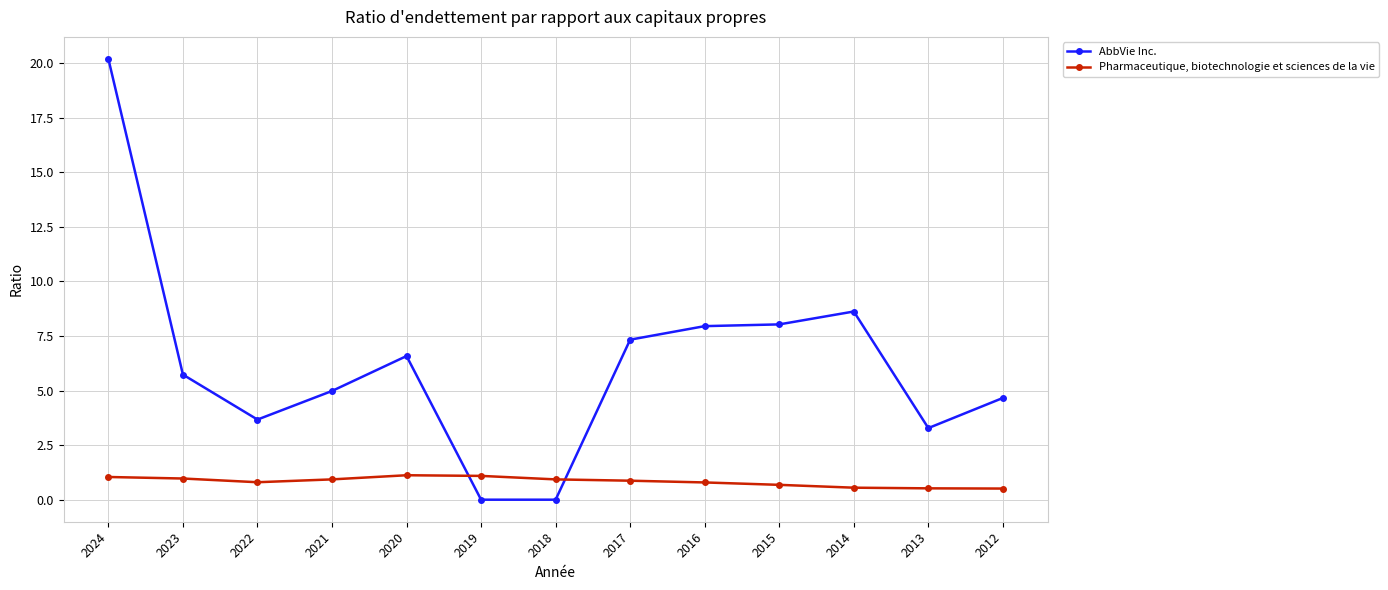

What is the total value across all series at 2020?

7.7